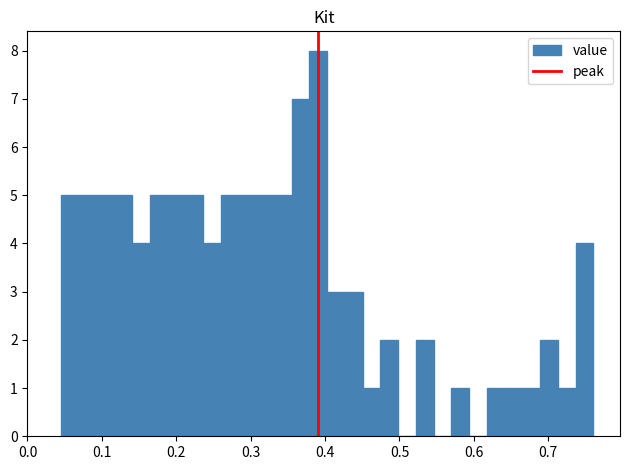

Read against the x-axis, roughly where is the centre of the tallest bar?

0.39